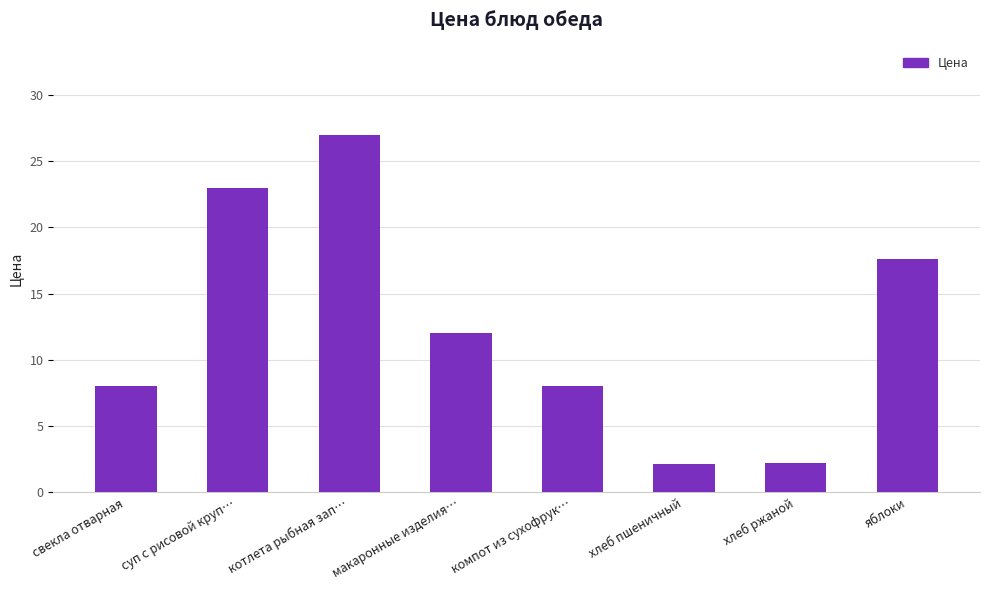

What is the label of the 2nd bar from the left?

суп с рисовой круп…